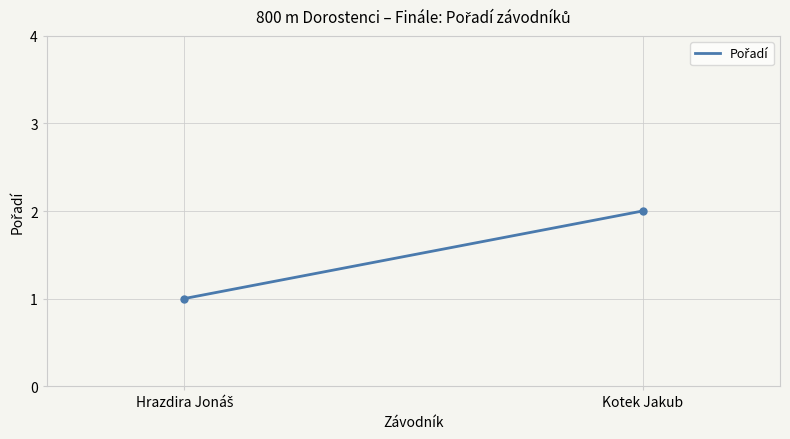

Reading left to right, transcribe all the data shown in this chart.

Hrazdira Jonáš=1	Kotek Jakub=2